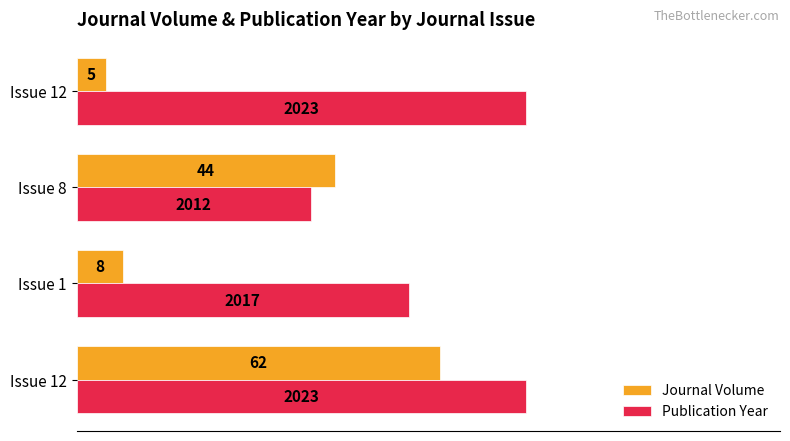

What are all the series names shown in the legend?

Journal Volume, Publication Year